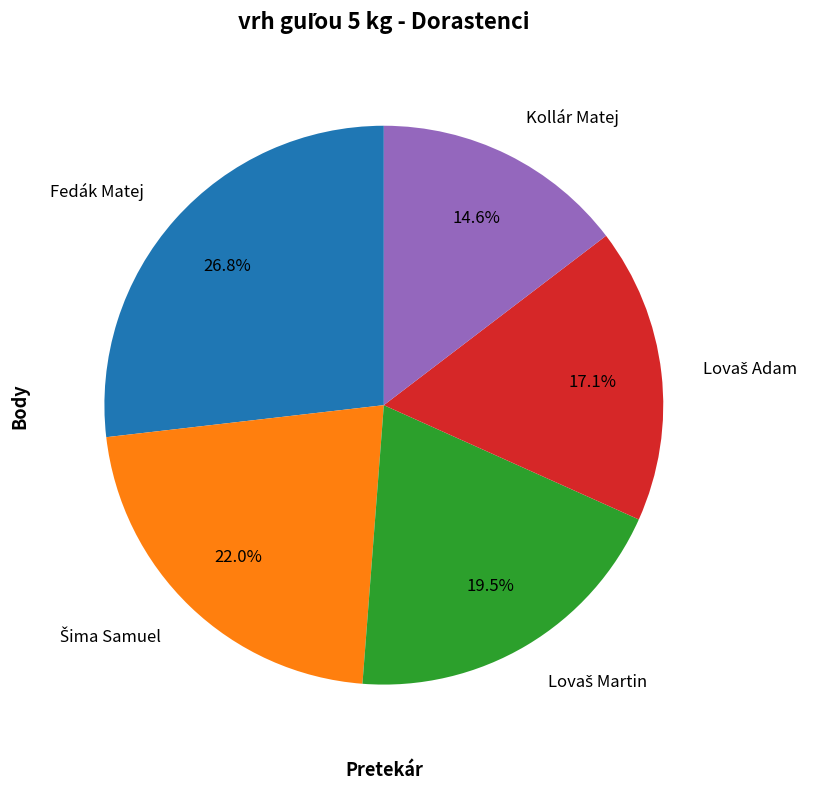

Which slice is the largest?

Fedák Matej